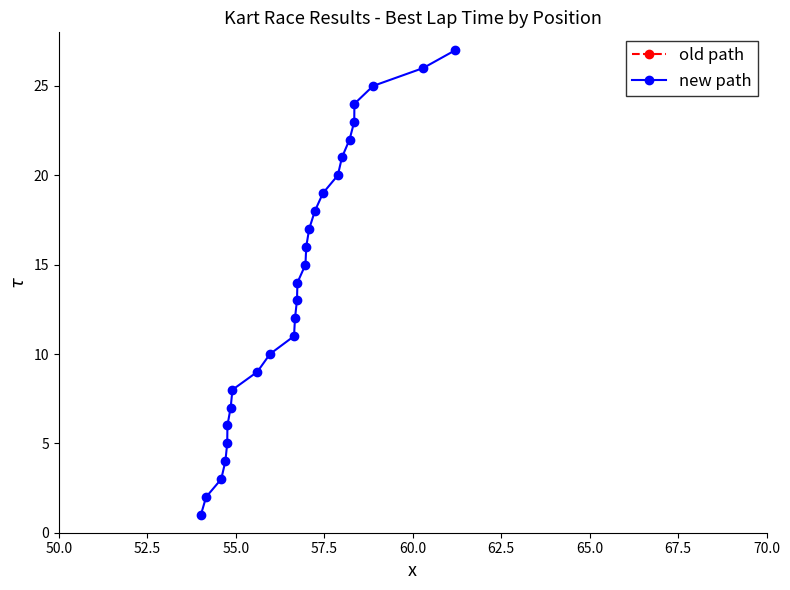

What is the sum of the old path values at 52.5 and 67.5?

10